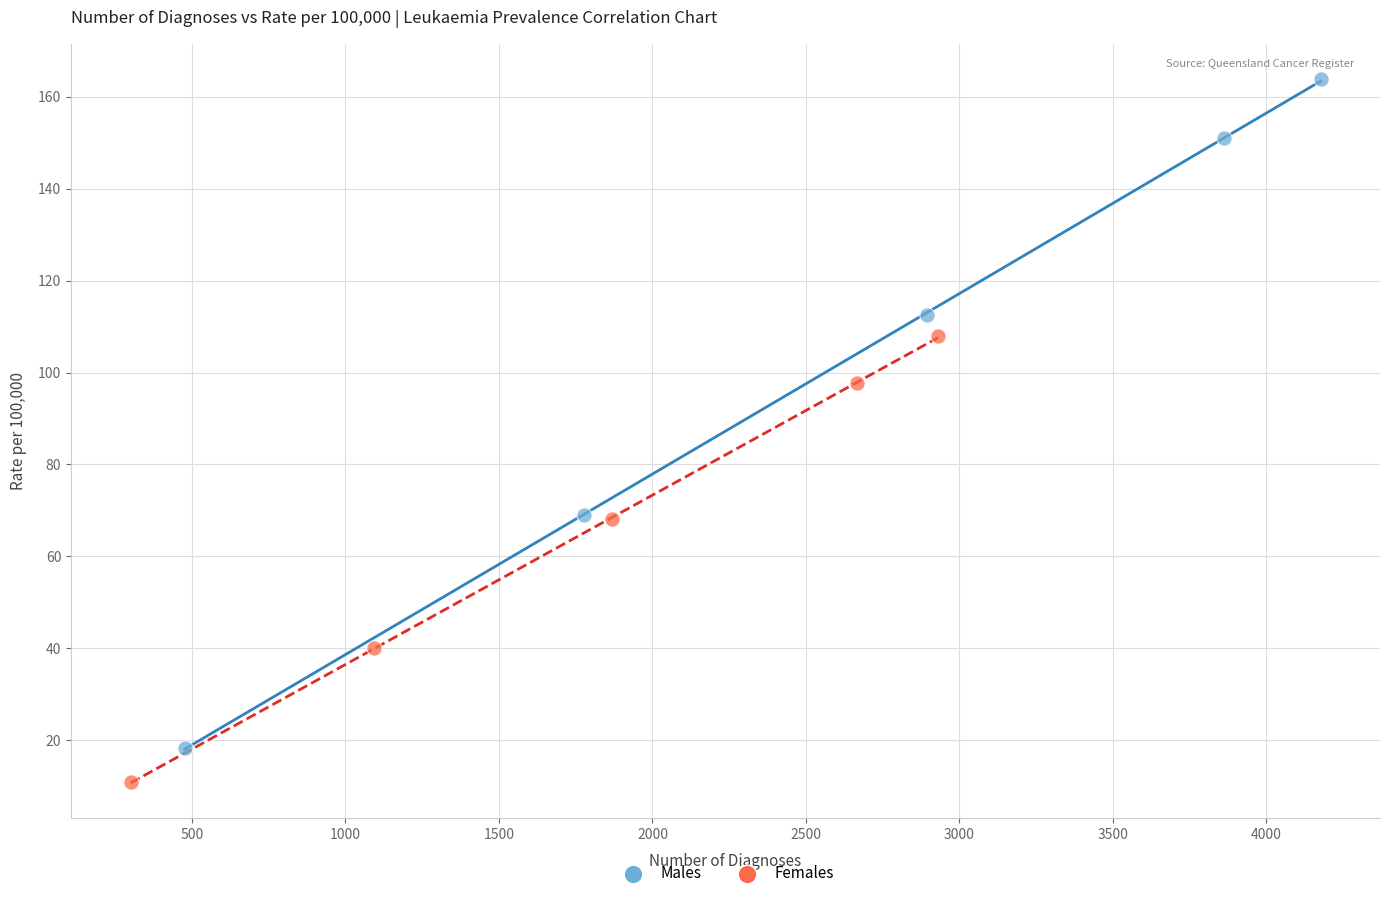

Which series reaches the minimum Y coordinate?

Females